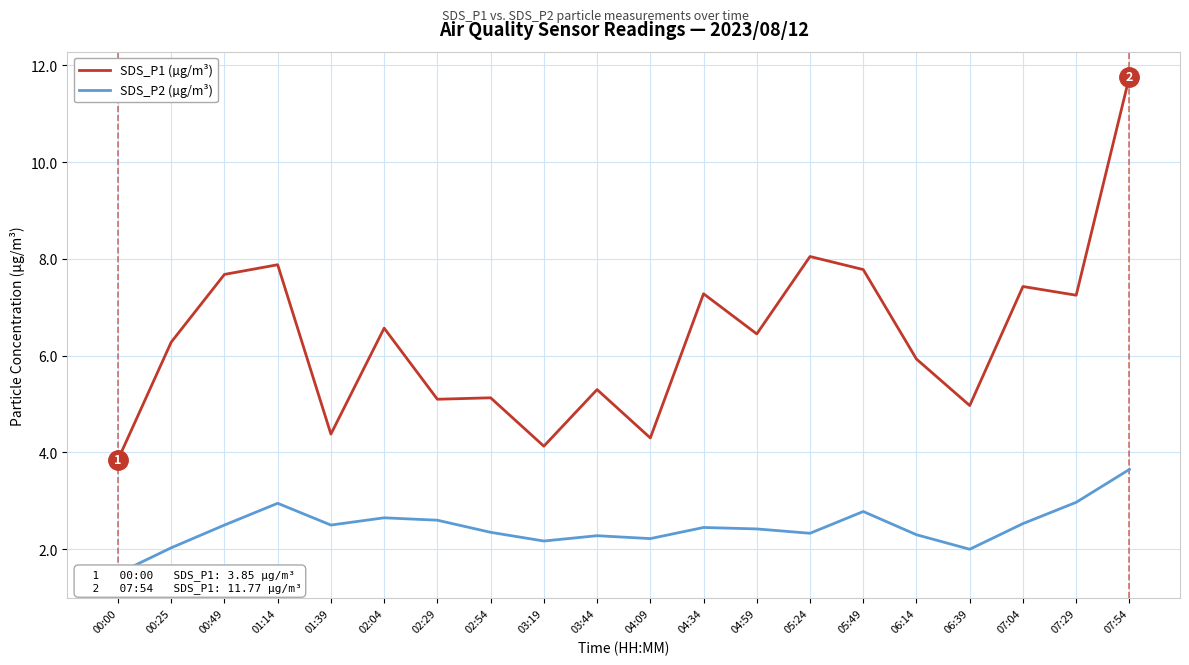

What are all the series names shown in the legend?

SDS_P1 (µg/m³), SDS_P2 (µg/m³)